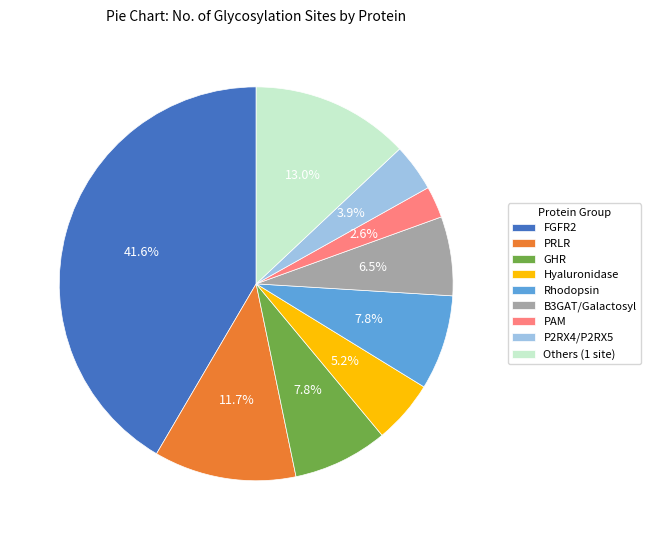

Is there any slice that represents more than half of the pie?

No